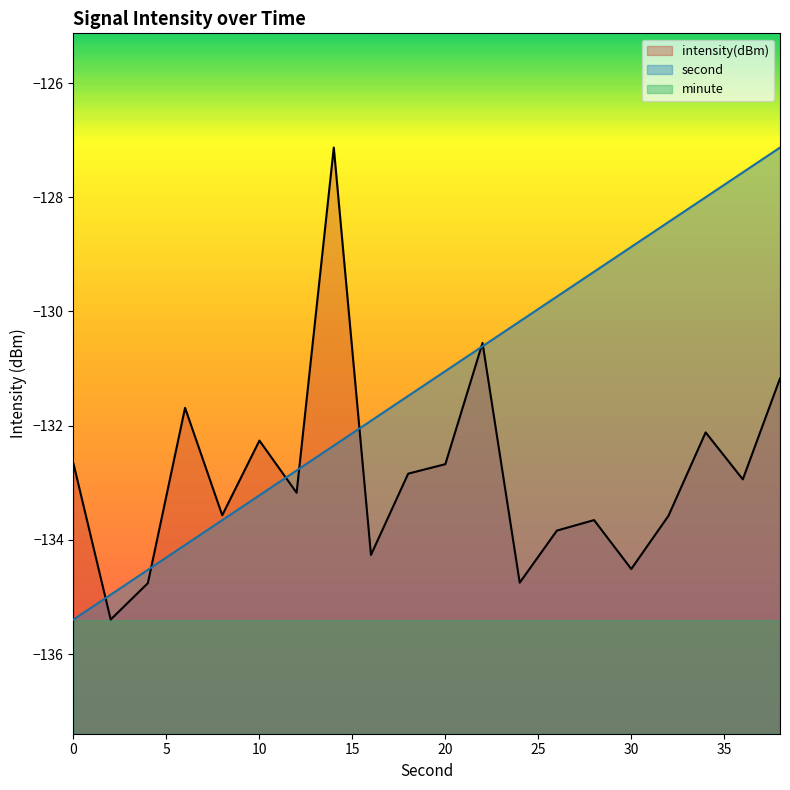

The second series shows -68.3 at 26. True or false?

False